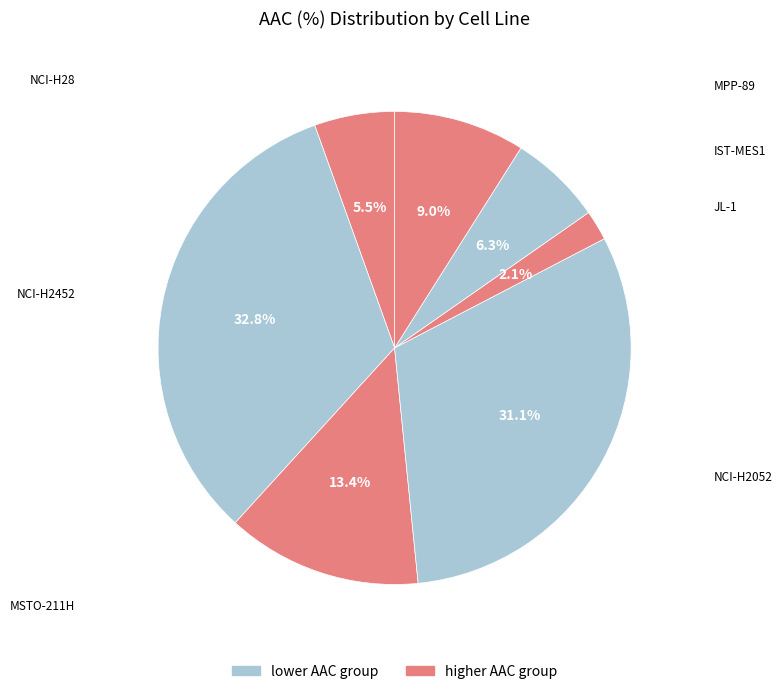

How many segments does this pie chart have?

7